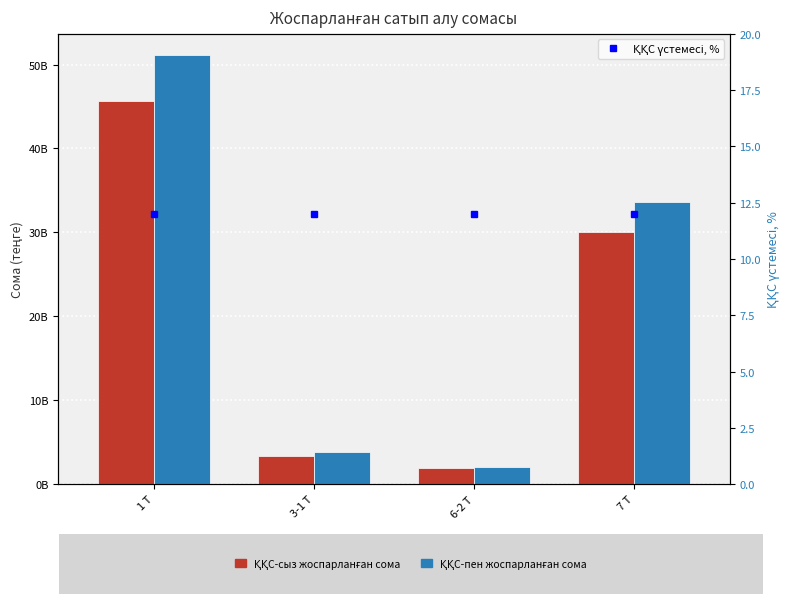

What is the label of the 3rd bar from the right?

3-1 Т